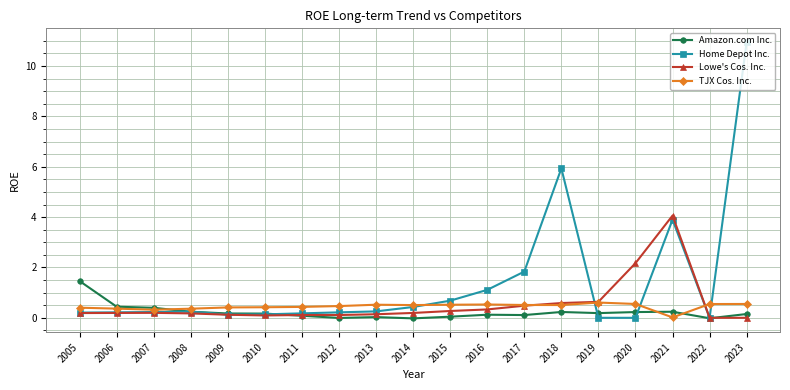

True or false: Home Depot Inc. has more than 0 points higher than both neighbors.

True